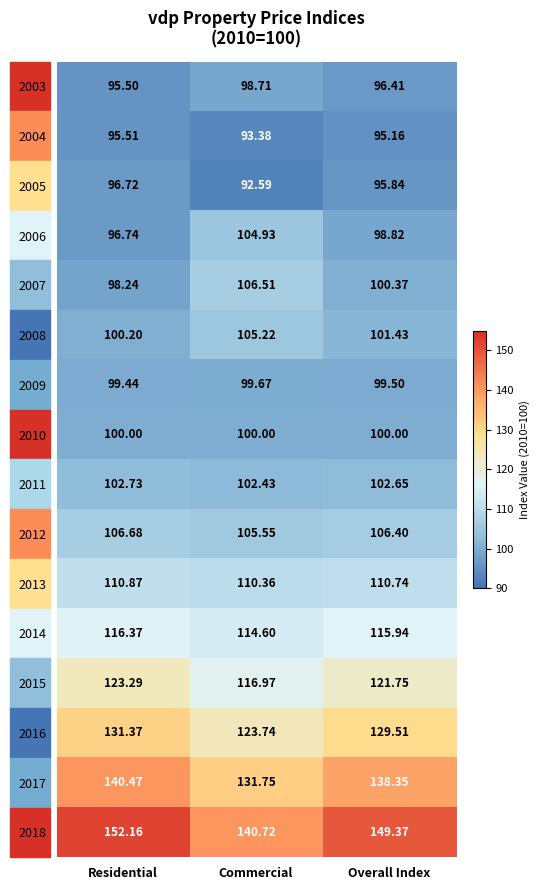

At which category is the sum across all series the highest?

Residential